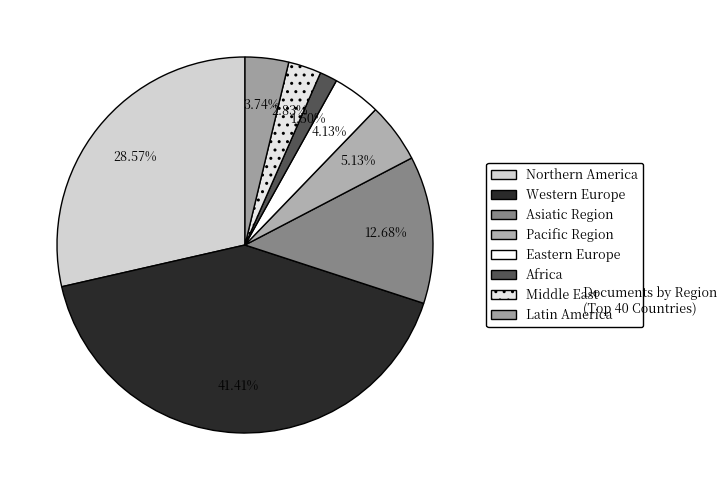

To the nearest percent, what is the difference between the largest and smallest slice percentages?

40%